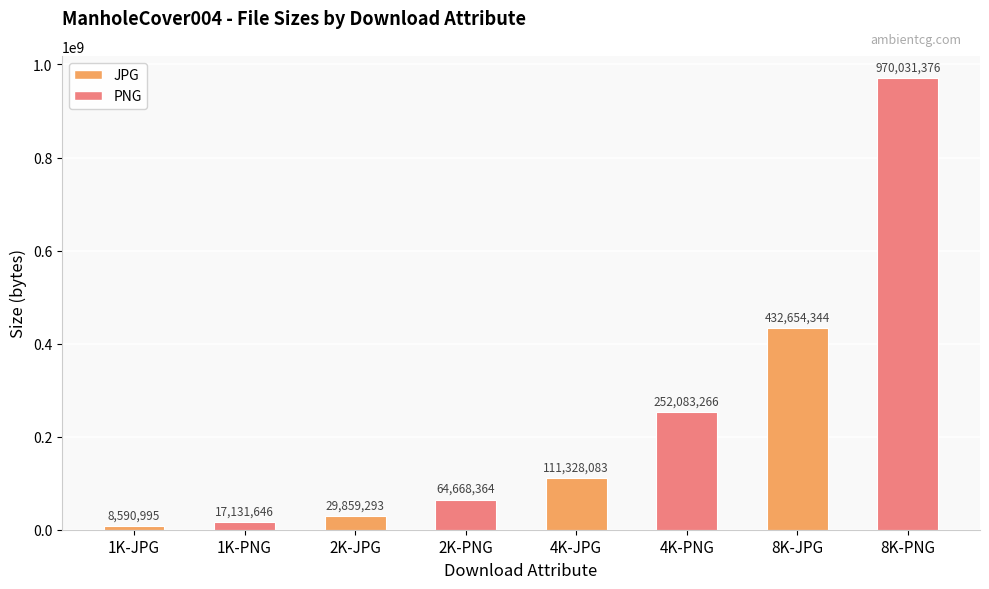

True or false: the data shows 17131646 at 1K-PNG.

True